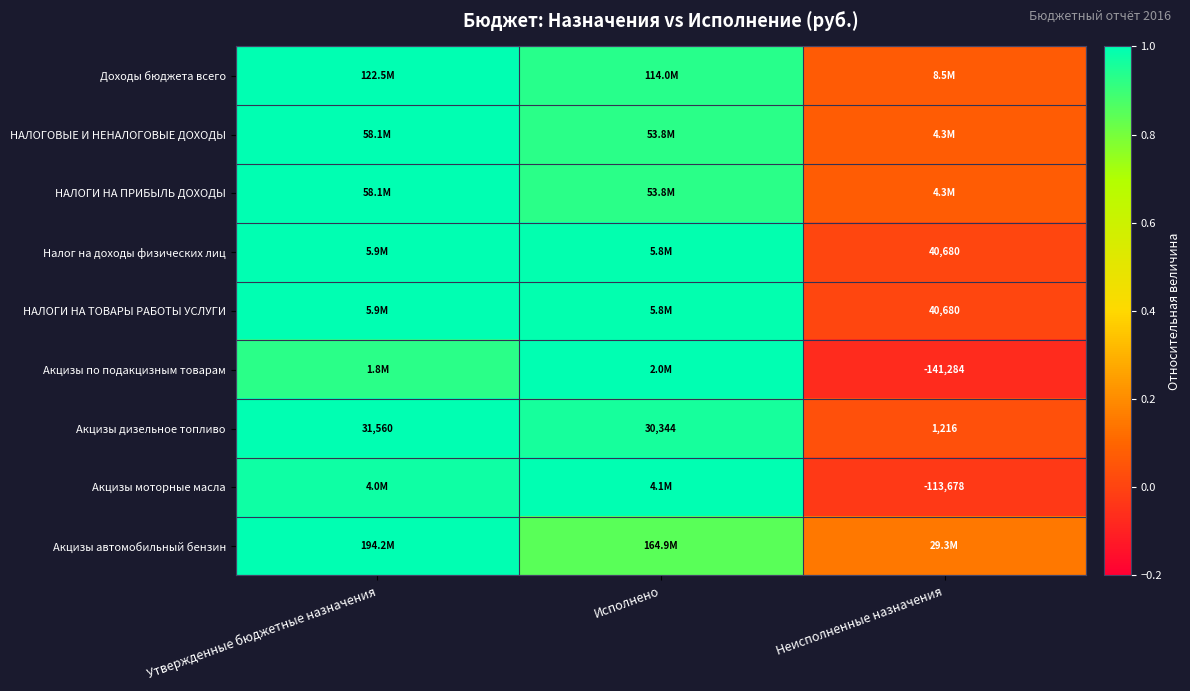

Is the value of Доходы бюджета всего at Неисполненные назначения greater than the value of Акцизы автомобильный бензин at Неисполненные назначения?

No